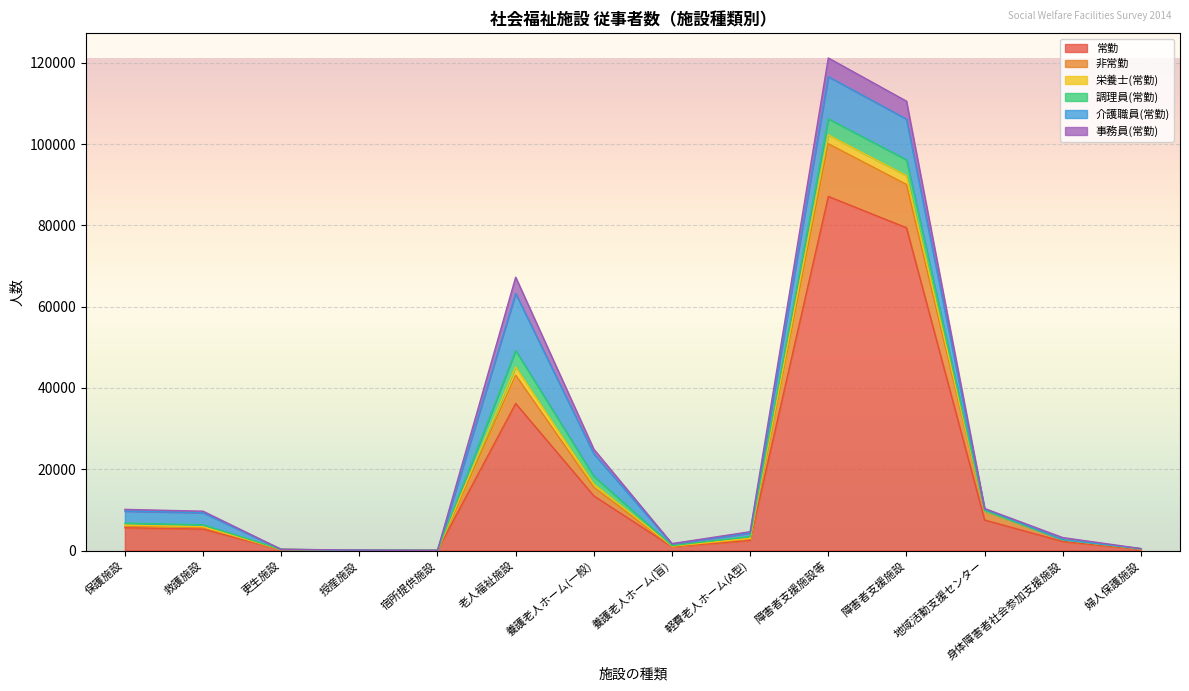

At which label is 事務員(常勤) closest to 2302?

養護老人ホーム(一般)